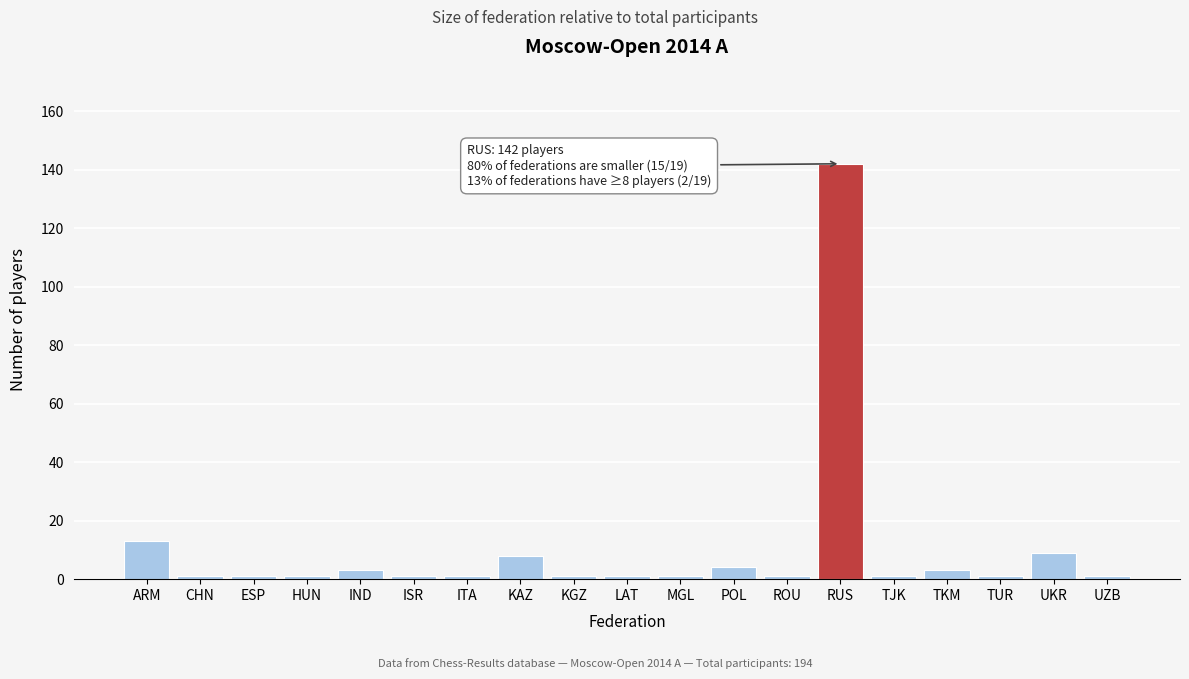

Reading right to left, what are all the values shown in this chart?

1	9	1	3	1	142	1	4	1	1	1	8	1	1	3	1	1	1	13